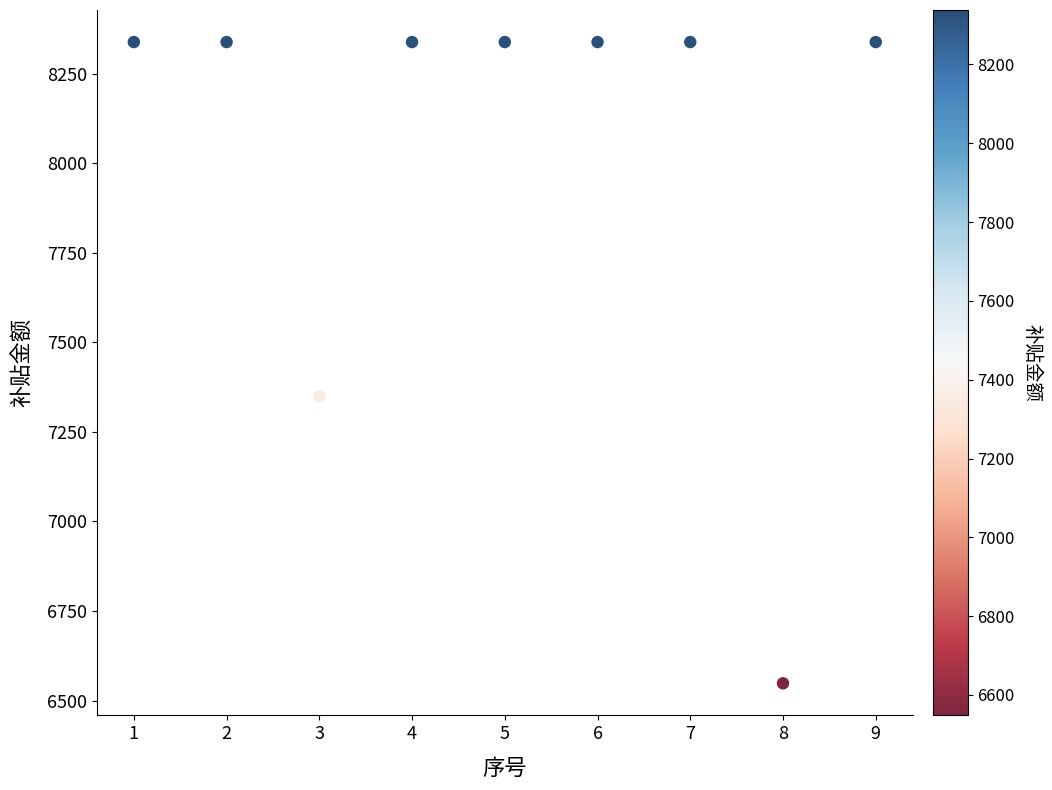

What Y value in the scatter plot is closest to 7443?

7348.8